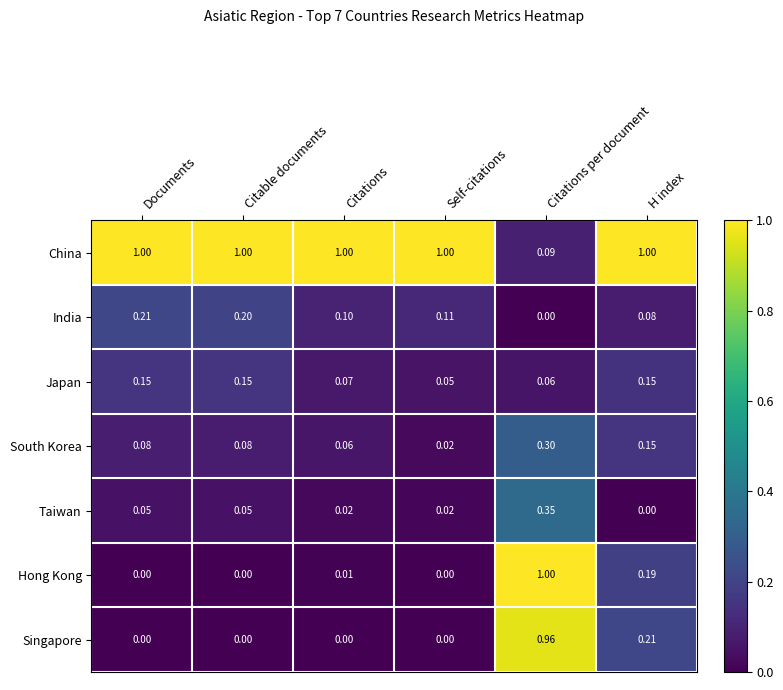

Is the value of Singapore at Citations per document greater than the value of South Korea at Citable documents?

Yes